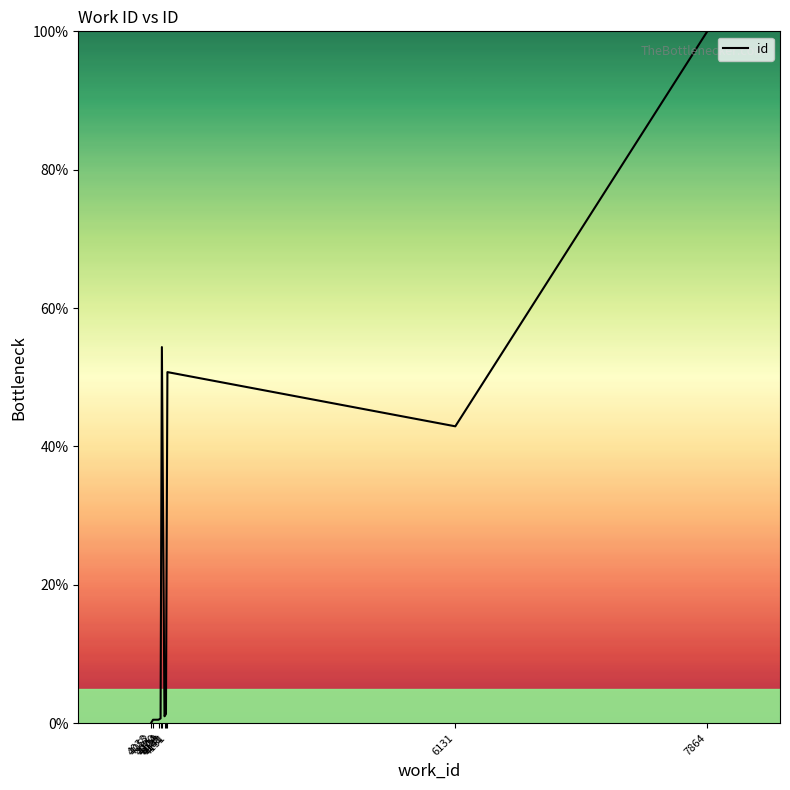

What is the greatest value displayed?

100.0